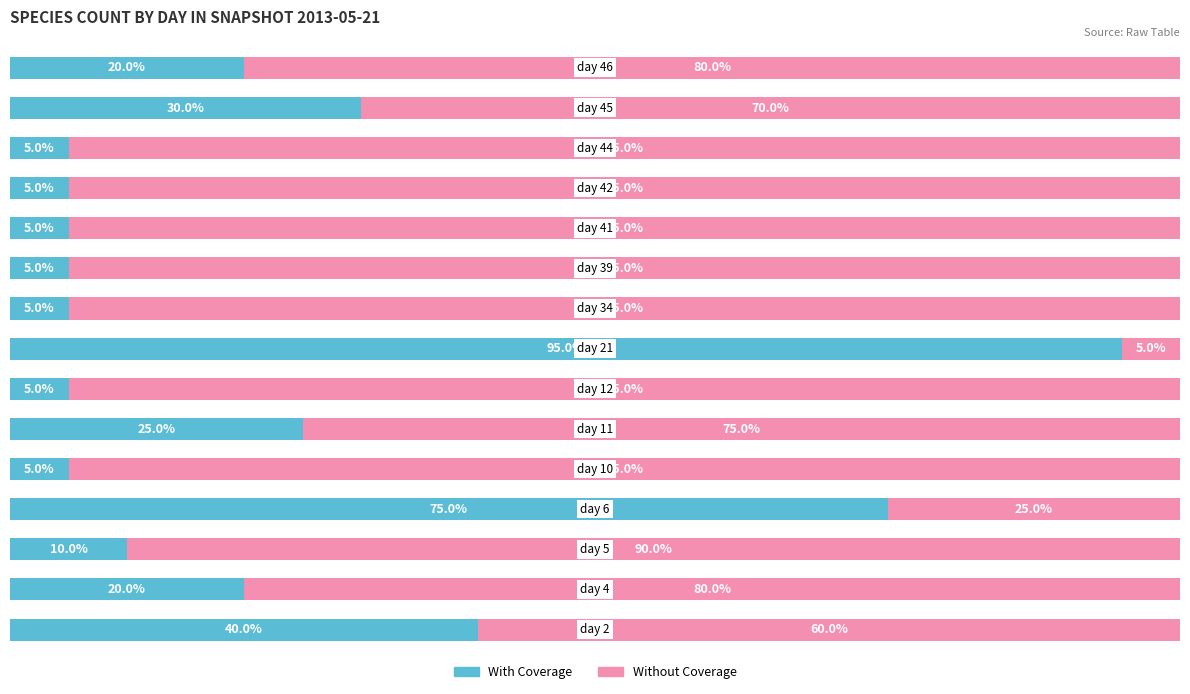

Which series has the widest spread of values?

With Coverage